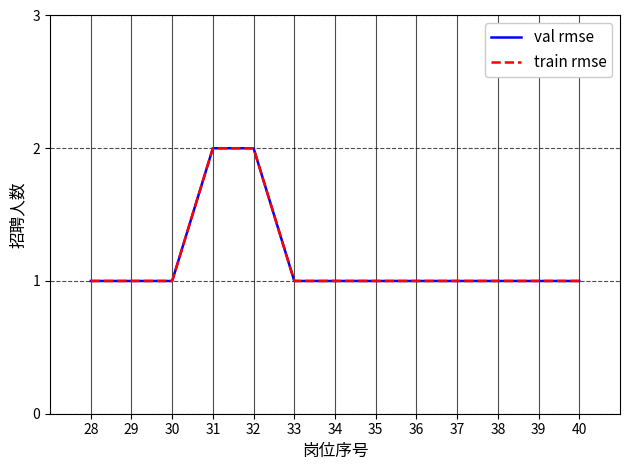

What is the total value across all series at 33?

2